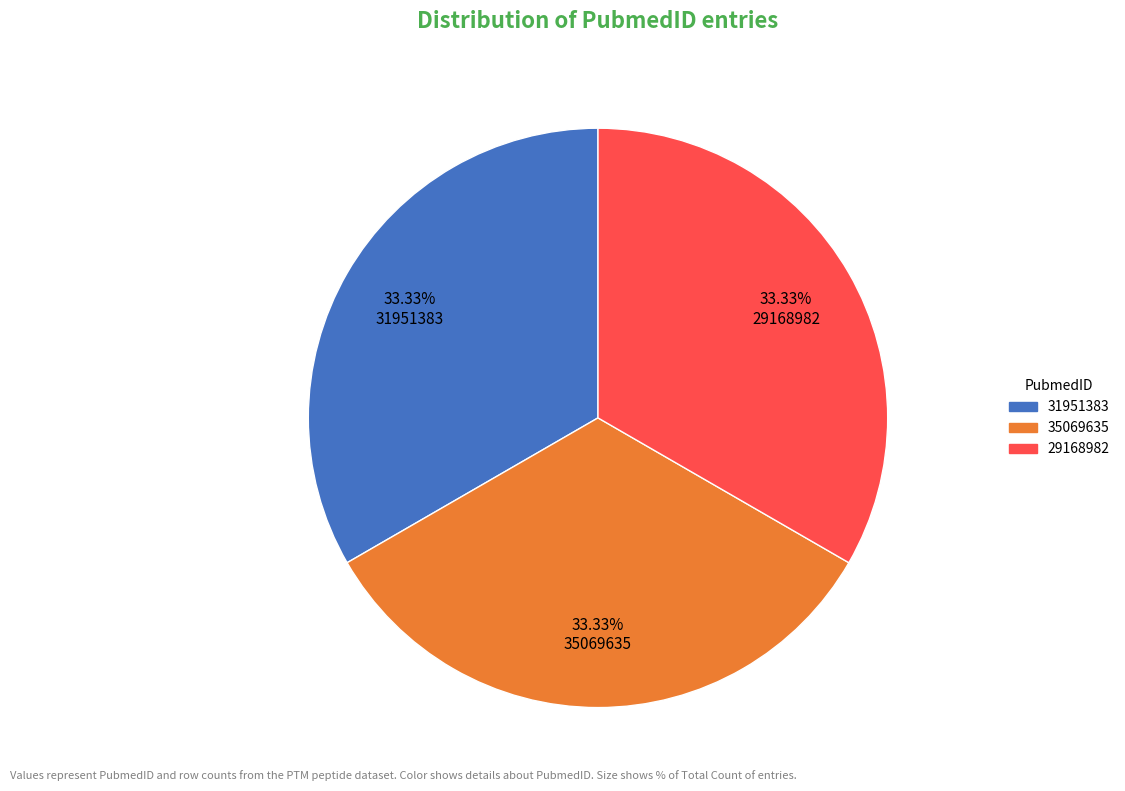

Count the number of slices in the pie.

3